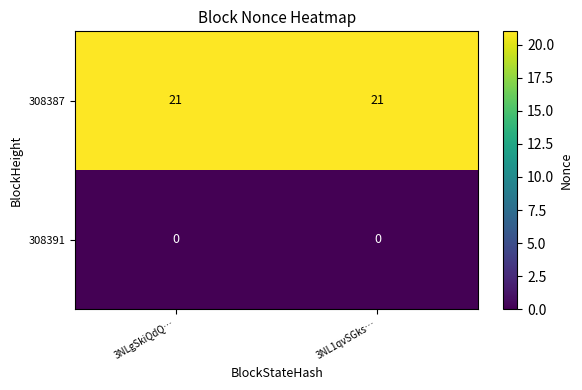

What value does the 308387 series have at 3NLgSkiQdQ…?

21